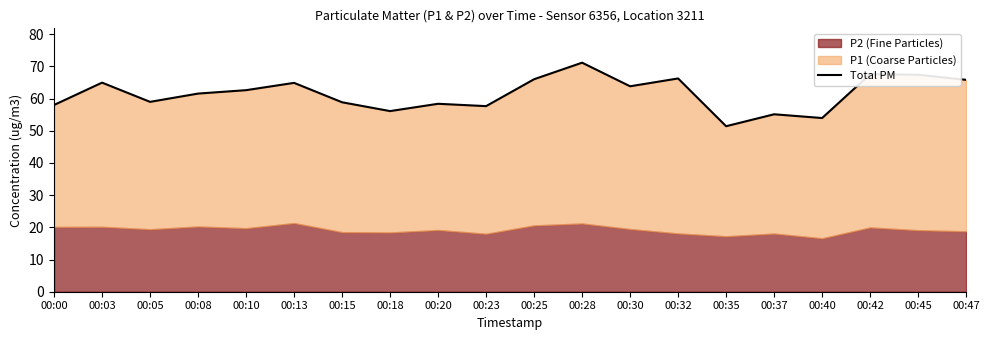

Rank the categories by value from highest to lowest.

00:28, 00:42, 00:45, 00:32, 00:25, 00:47, 00:03, 00:13, 00:30, 00:10, 00:08, 00:05, 00:15, 00:20, 00:00, 00:23, 00:18, 00:37, 00:40, 00:35